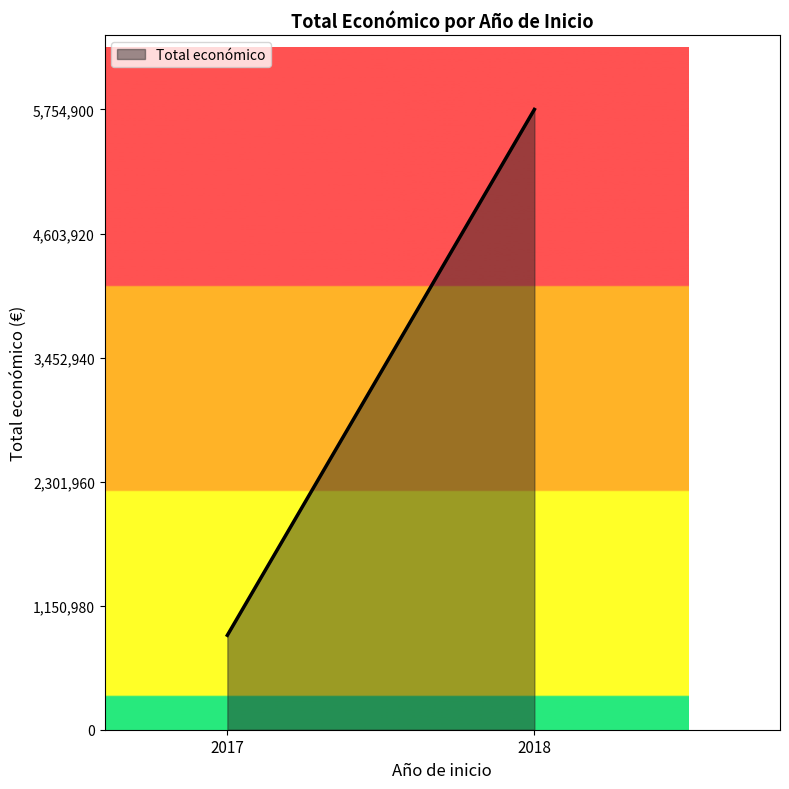

True or false: the data shows 392544 at 2018.

False